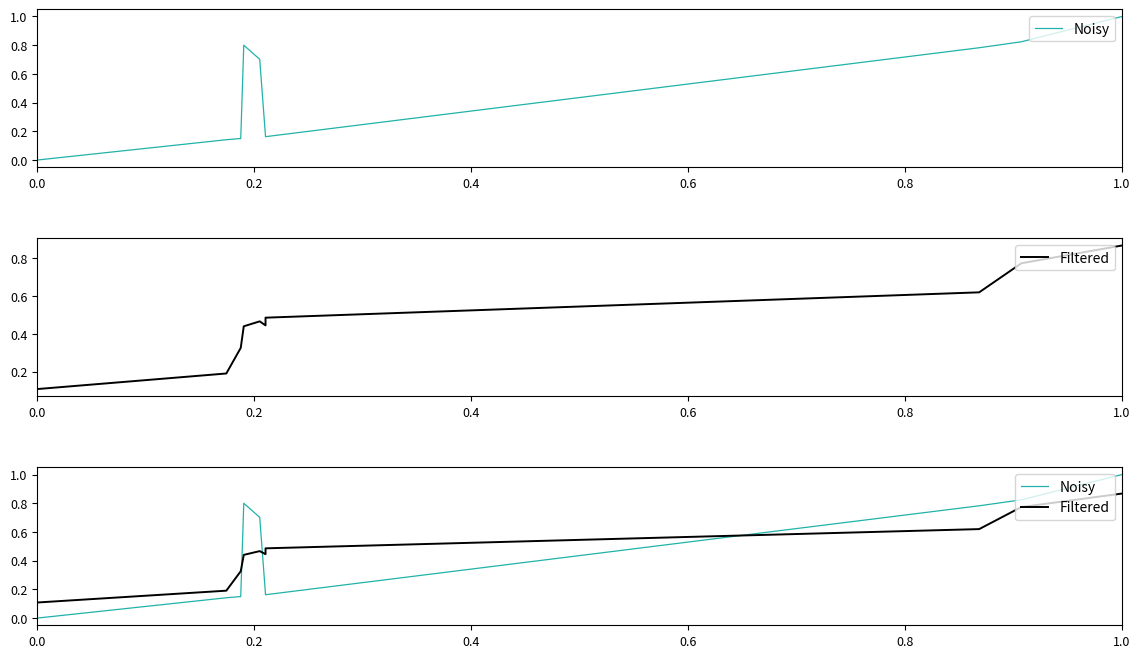

What is the difference between the second highest and minimum values in the Noisy series?

0.8